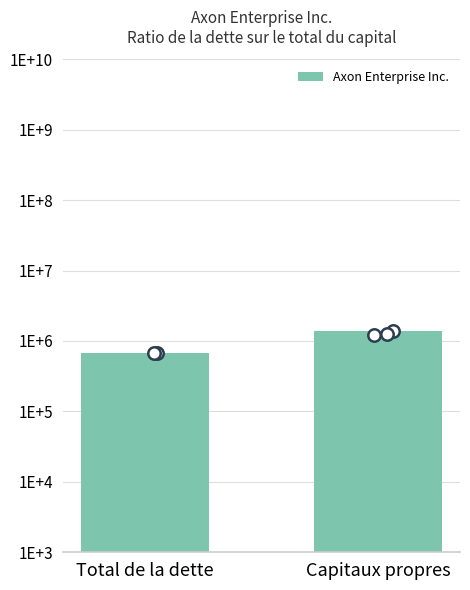

What is the ratio of the value at Total de la dette to the value at Capitaux propres?

0.5